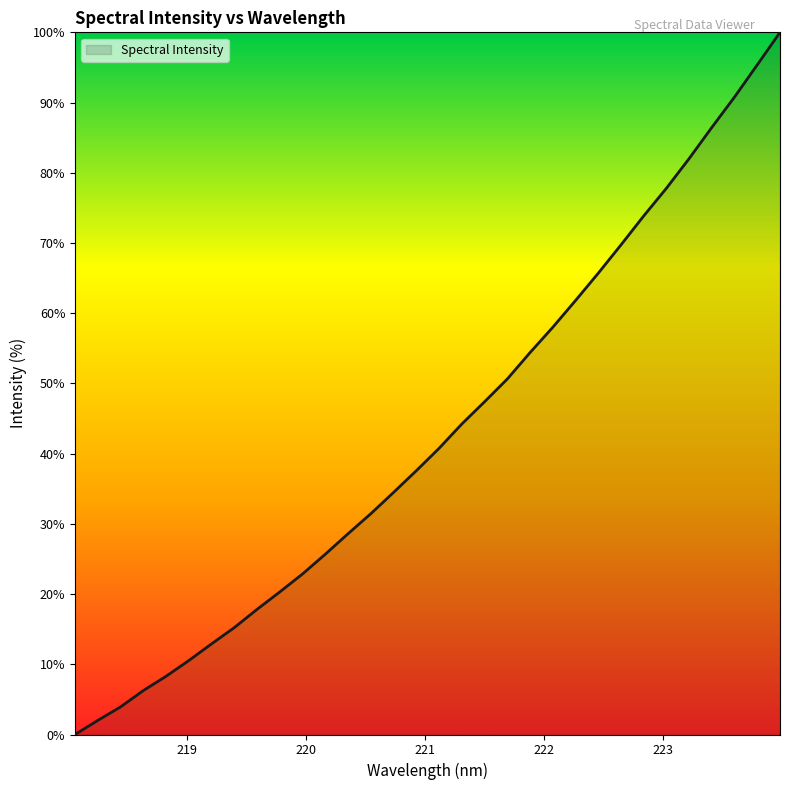

What is the difference between the maximum and minimum values?

100.0